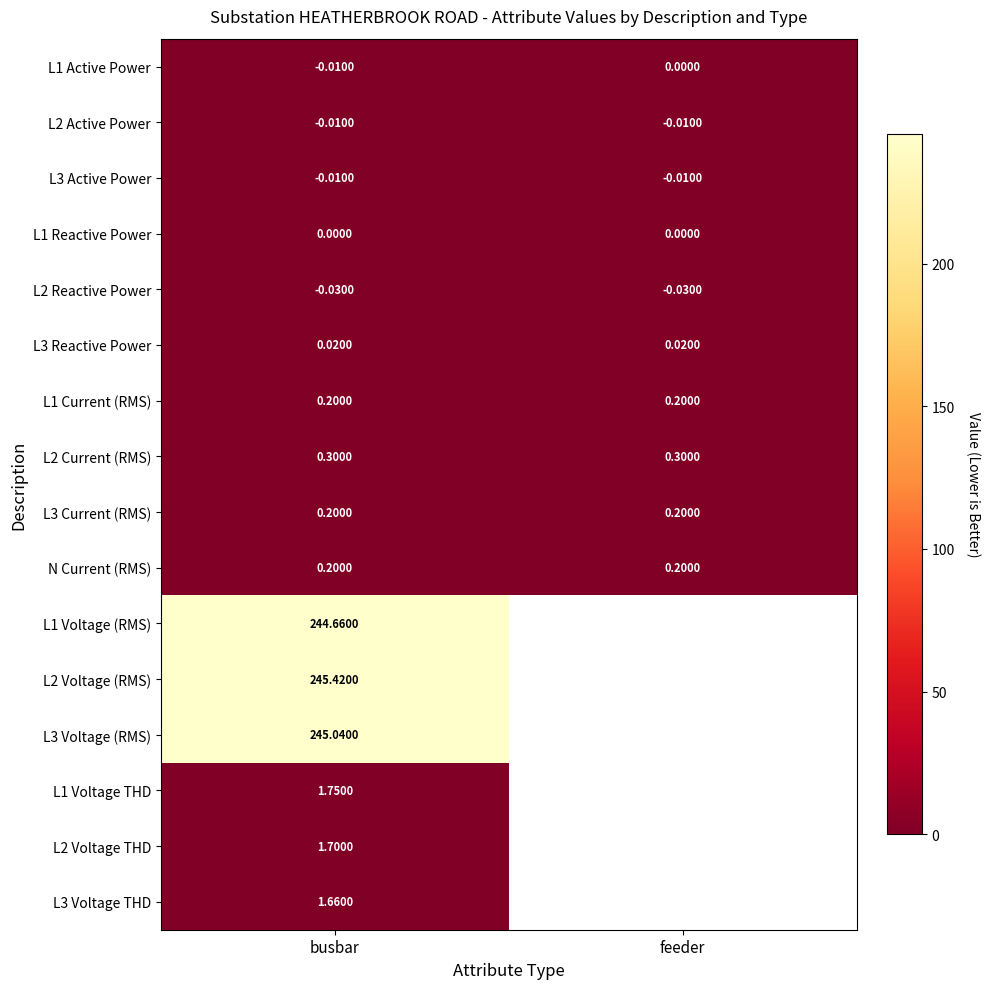

Which has a higher value, busbar or feeder?

feeder